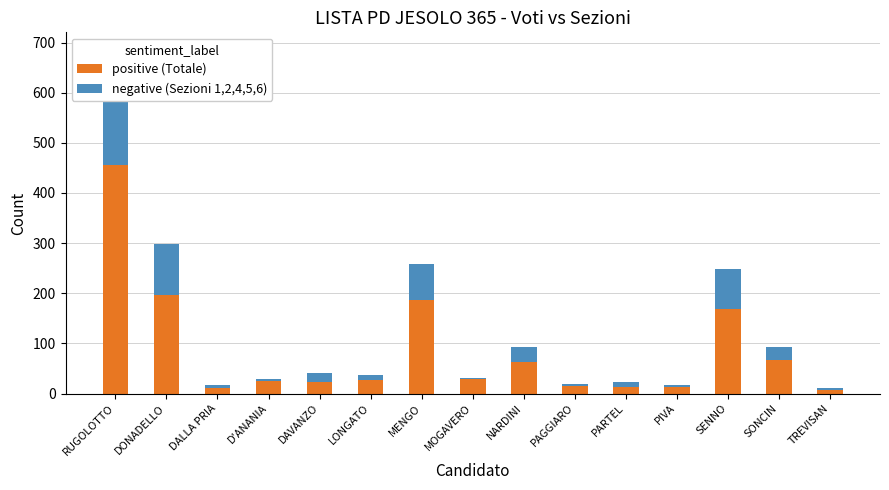

Which series has the widest spread of values?

positive (Totale)